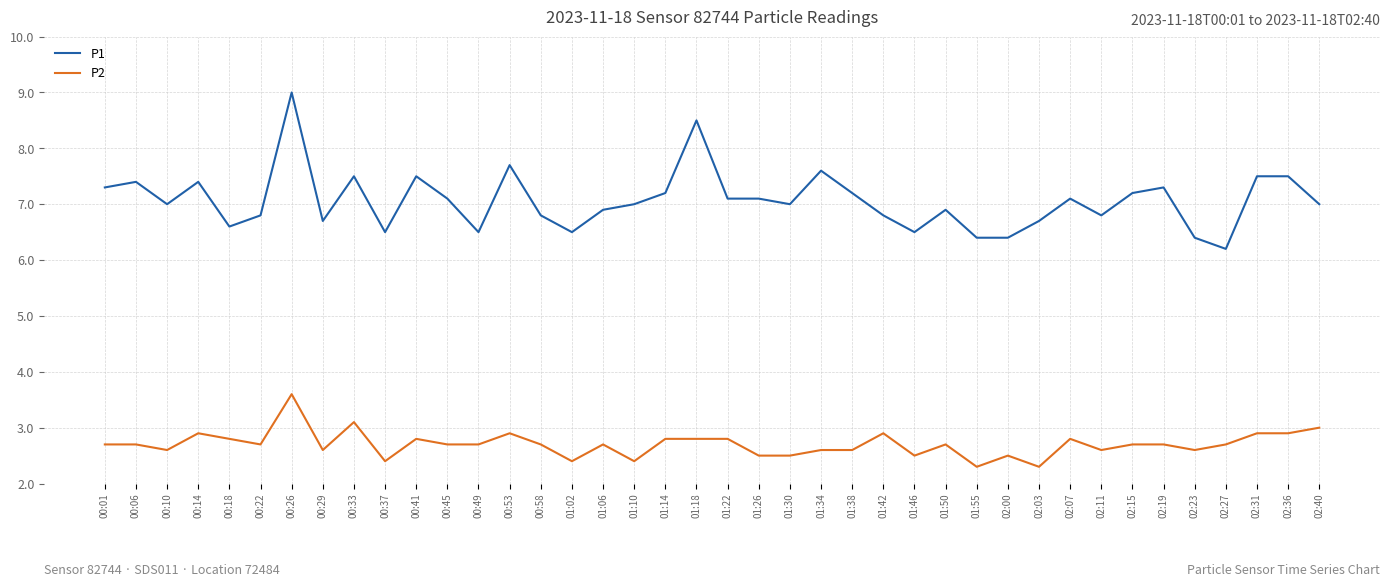

Which series has the largest range (max minus min)?

P1